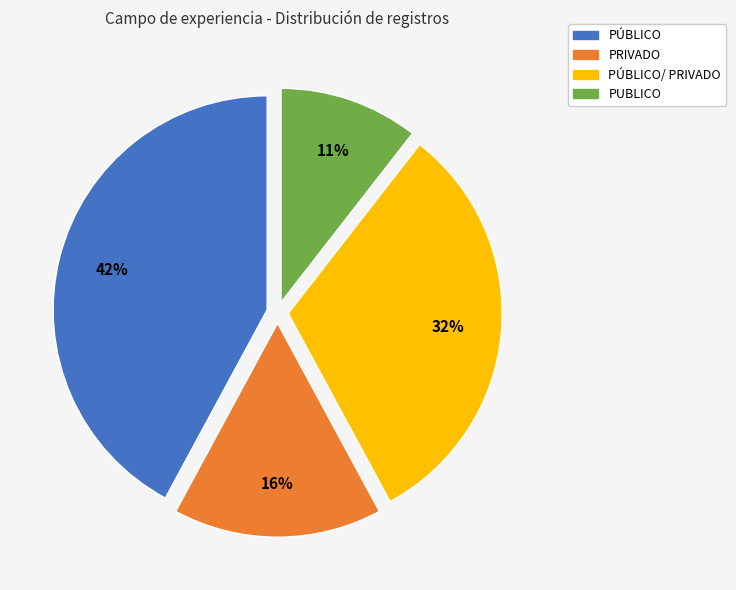

The PÚBLICO/ PRIVADO slice represents 39% of the pie. True or false?

False